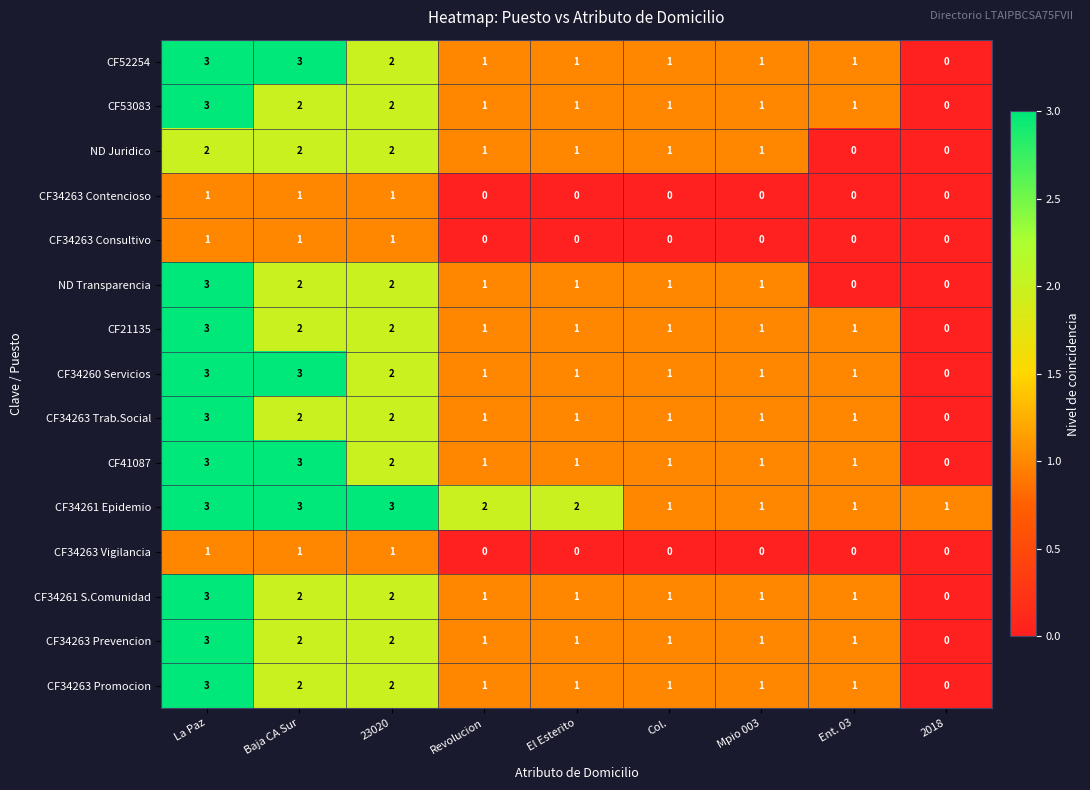

Count the CF34263 Contencioso values in the range 0 to 1.

9